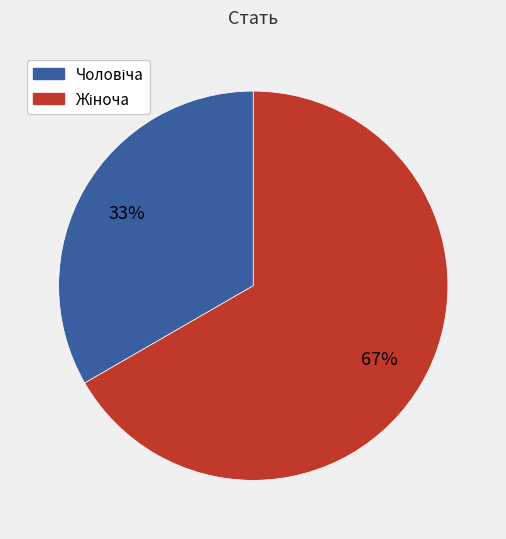

Is there a majority slice in this chart?

Yes